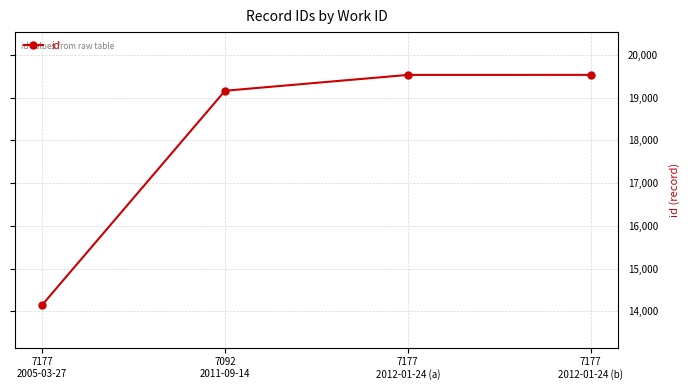

Which has a higher value, 7177
2005-03-27 or 7177
2012-01-24 (a)?

7177
2012-01-24 (a)